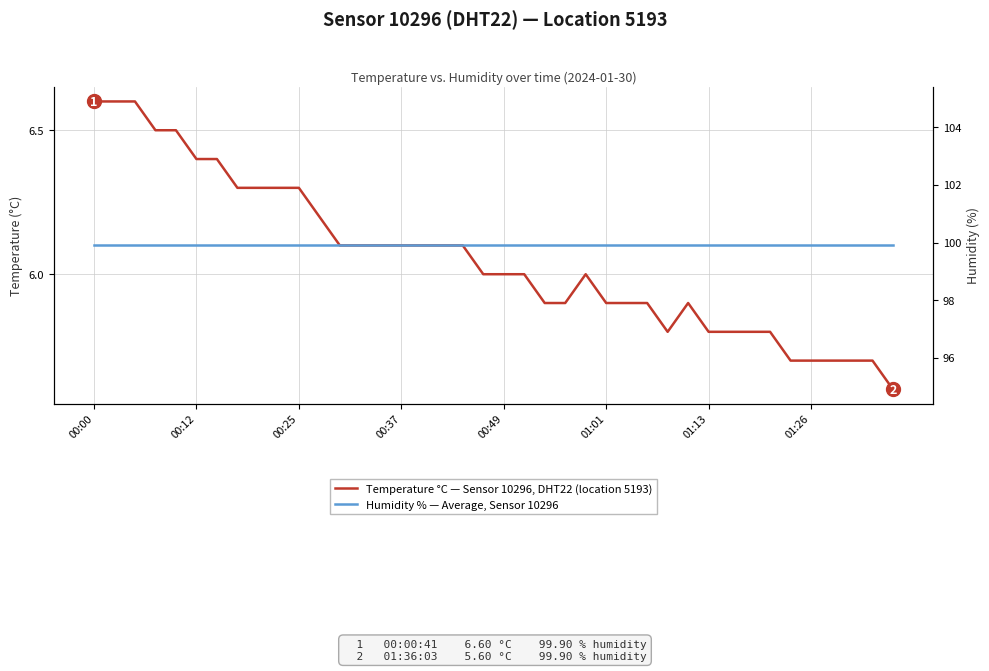

Is it true that Humidity % — Average, Sensor 10296 equals 99.9 at 01:26?

True